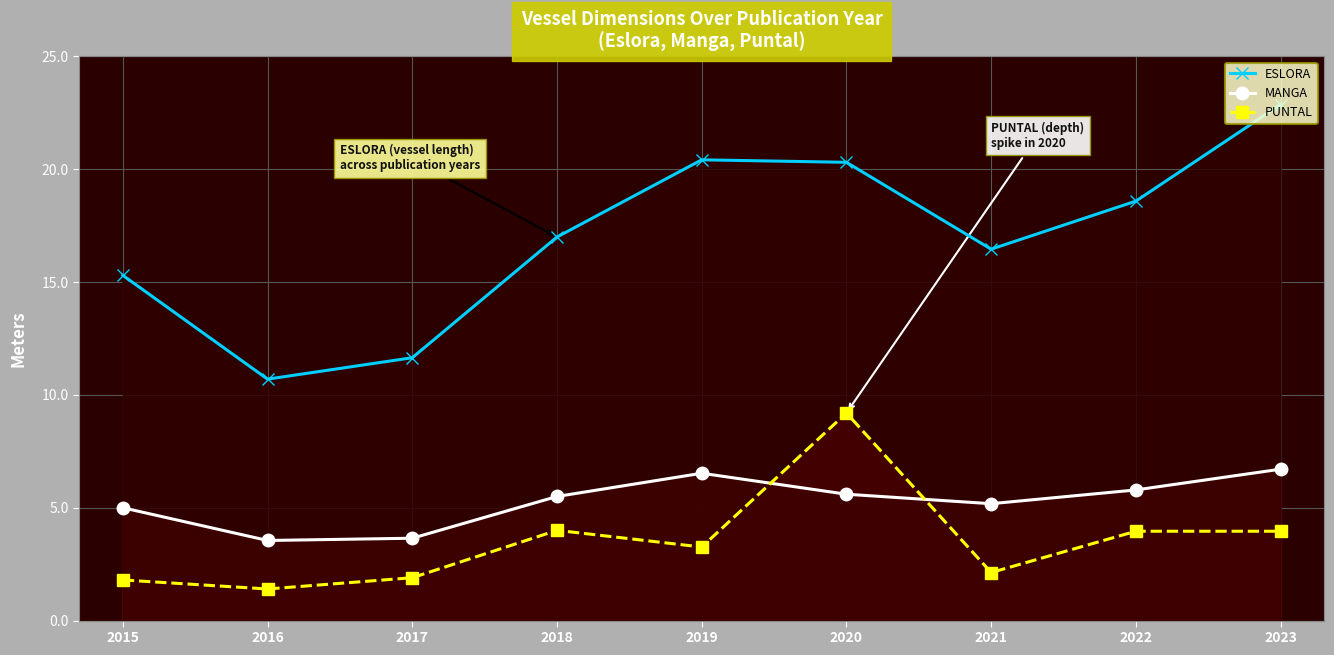

Between 2016 and 2021, which is larger?

2021